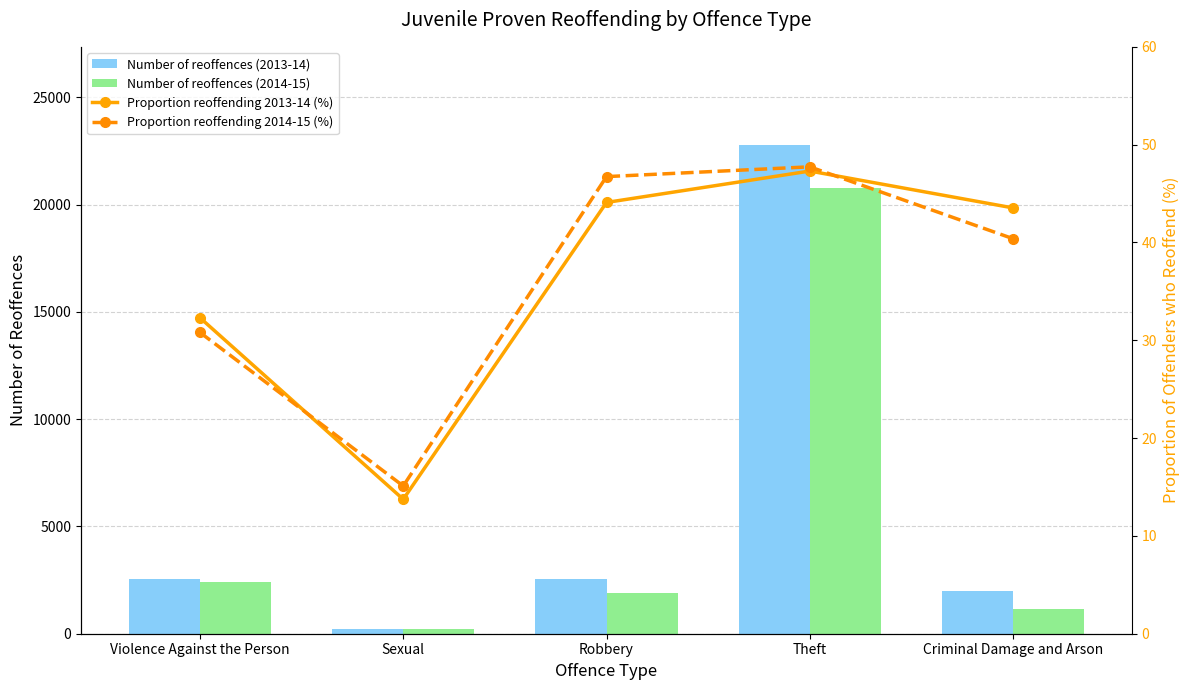

Reading right to left, what are all the values shown in this chart?

Number of reoffences (2013-14): 1990.0	22797.0	2540.0	239.0	2565.0
Number of reoffences (2014-15): 1133.0	20784.0	1886.0	242.0	2396.0
Proportion reoffending 2013-14 (%): 43.5	47.3	44.1	13.7	32.3
Proportion reoffending 2014-15 (%): 40.4	47.7	46.7	15.1	30.8